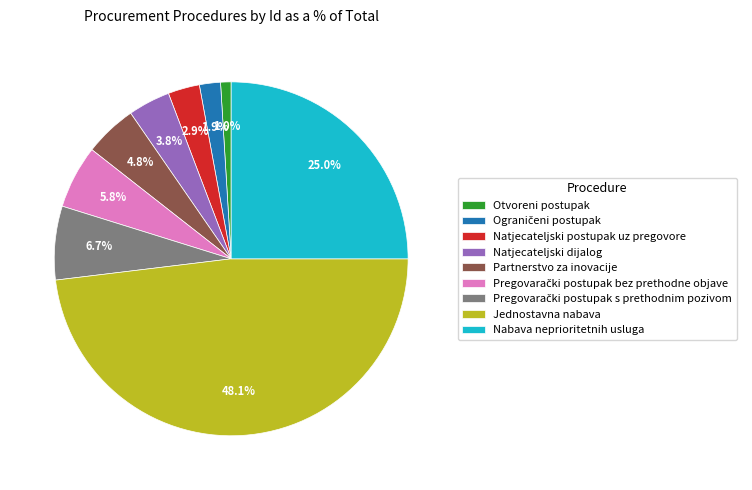

What is the smallest slice in the pie chart?

Otvoreni postupak